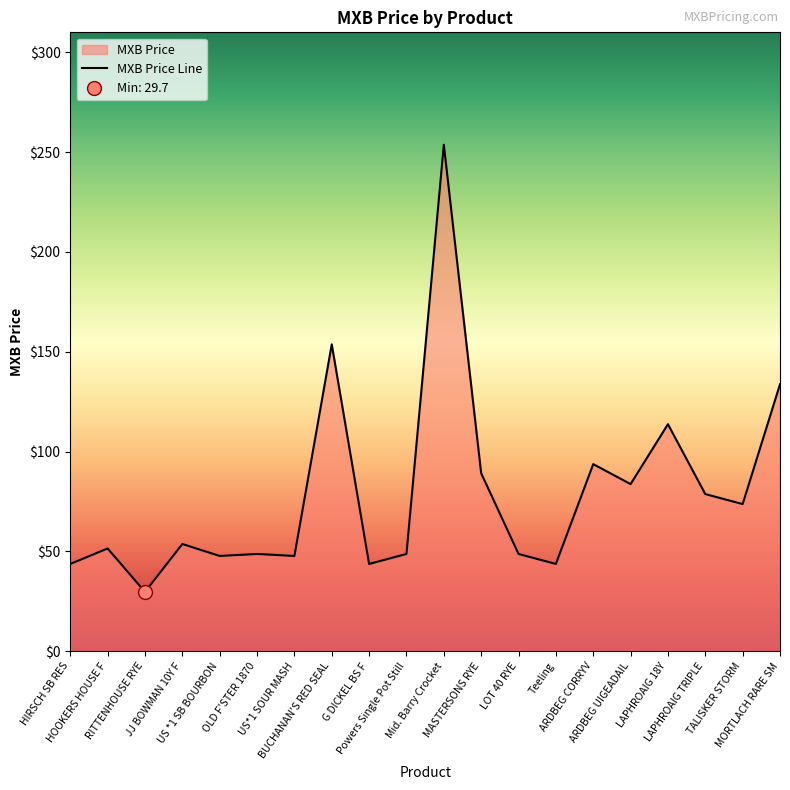

Rank the categories by value from lowest to highest.

RITTENHOUSE RYE, HIRSCH SB RES, G DICKEL BS F, Teeling, US *1 SB BOURBON, US*1 SOUR MASH, OLD F'STER 1870, Powers Single Pot Still, LOT 40 RYE, HOOKERS HOUSE F, JJ BOWMAN 10Y F, TALISKER STORM, LAPHROAIG TRIPLE, ARDBEG UIGEADAIL, MASTERSONS RYE, ARDBEG CORRYV, LAPHROAIG 18Y, MORTLACH RARE SM, BUCHANAN'S RED SEAL, Mid. Barry Crocket